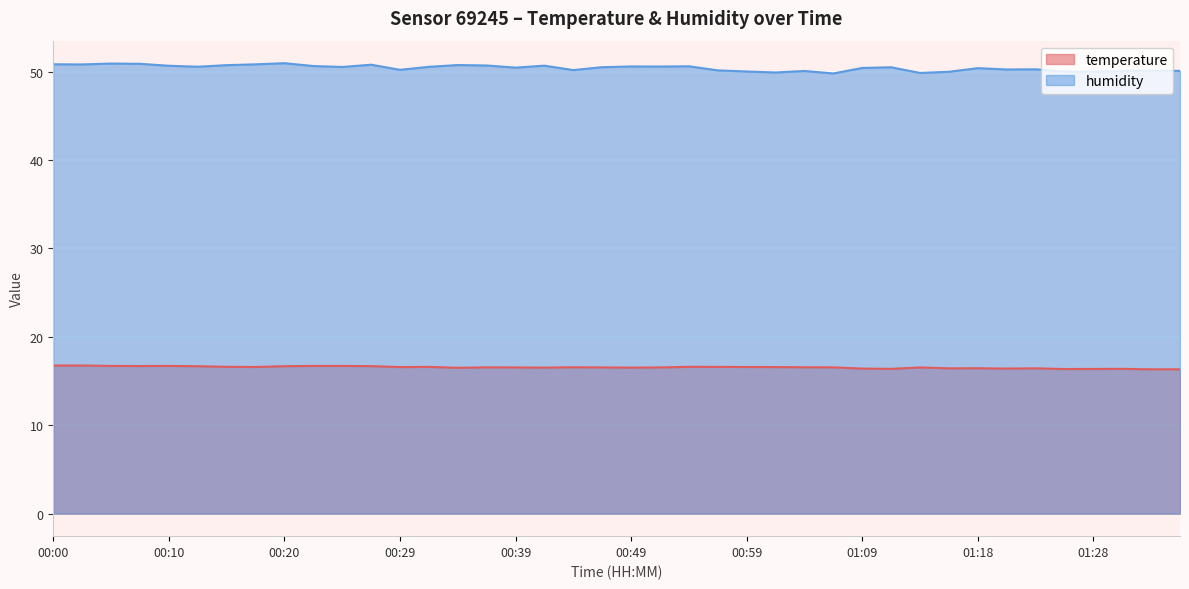

The value of temperature at 00:42 is 5.4. True or false?

False